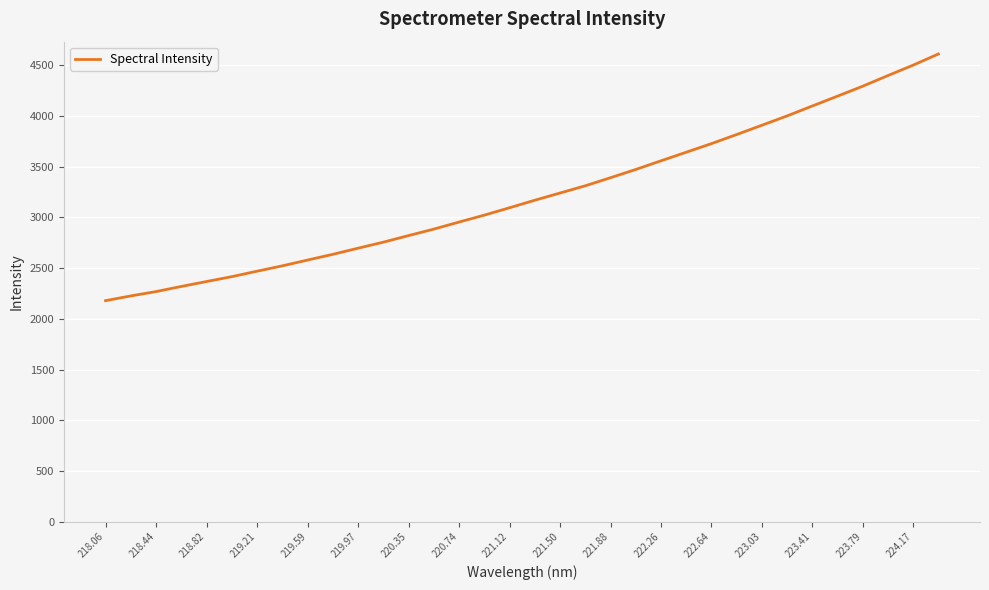

What is the greatest value displayed?

4612.1